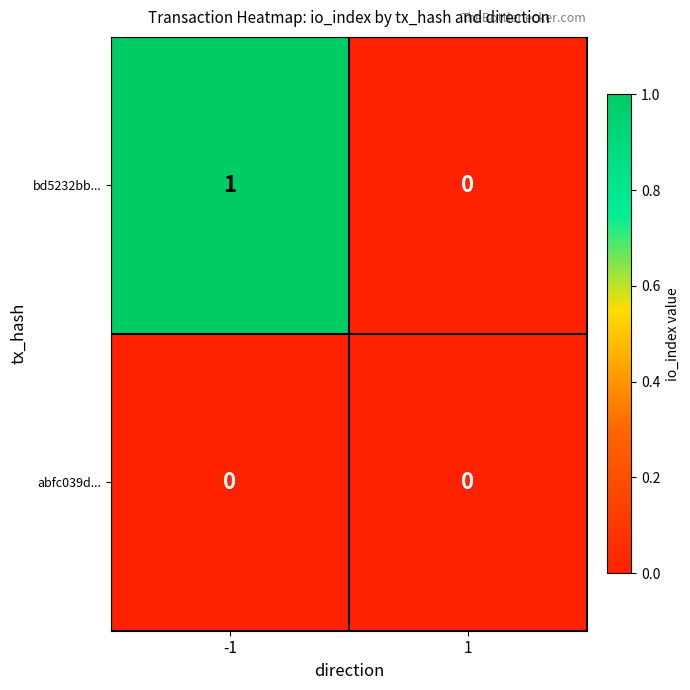

Rank the series by their average value, from lowest to highest.

abfc039d..., bd5232bb...